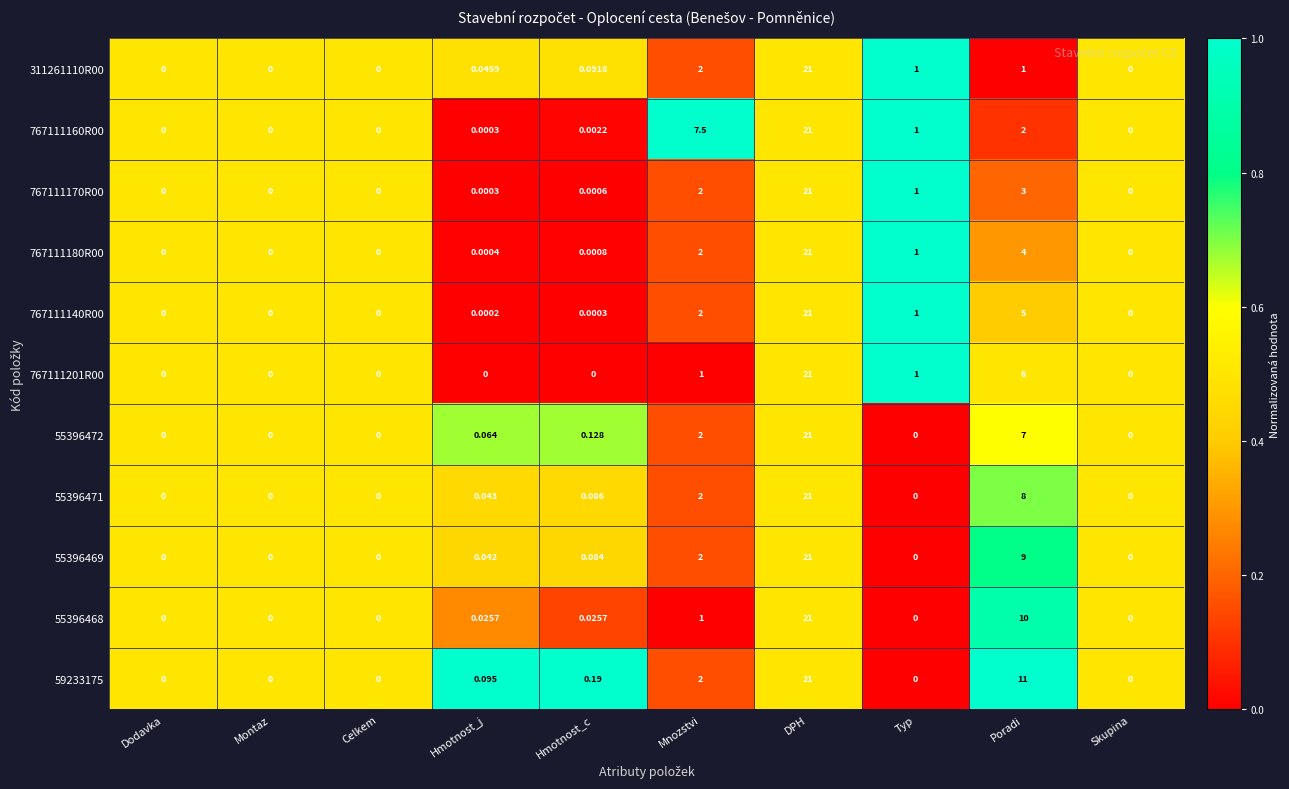

Which series has the largest total across all categories?

59233175